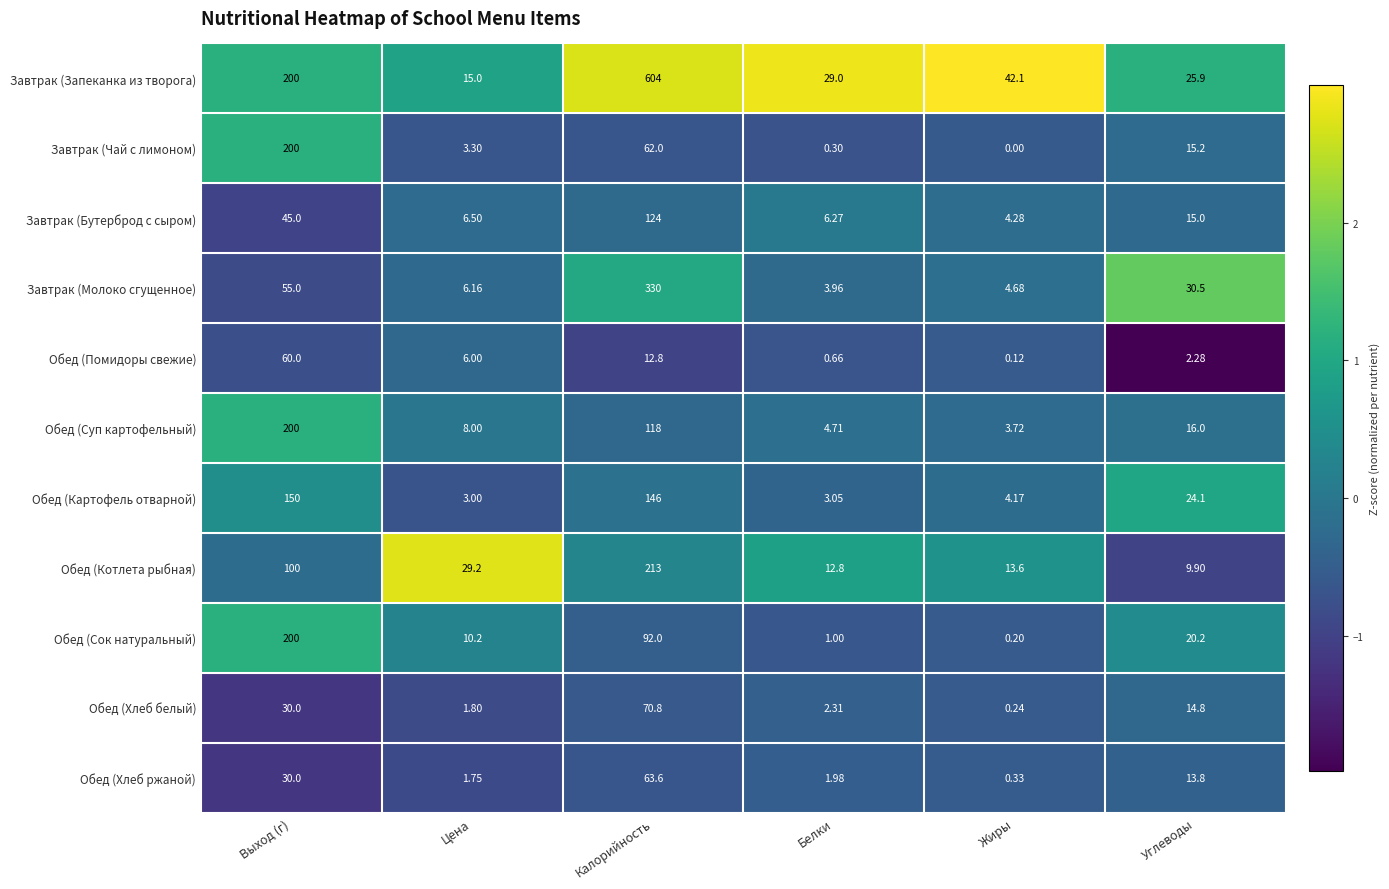

At Углеводы, list the series in order from largest to smallest.

Завтрак (Молоко сгущенное), Завтрак (Запеканка из творога), Обед (Картофель отварной), Обед (Сок натуральный), Обед (Суп картофельный), Завтрак (Чай с лимоном), Завтрак (Бутерброд с сыром), Обед (Хлеб белый), Обед (Хлеб ржаной), Обед (Котлета рыбная), Обед (Помидоры свежие)